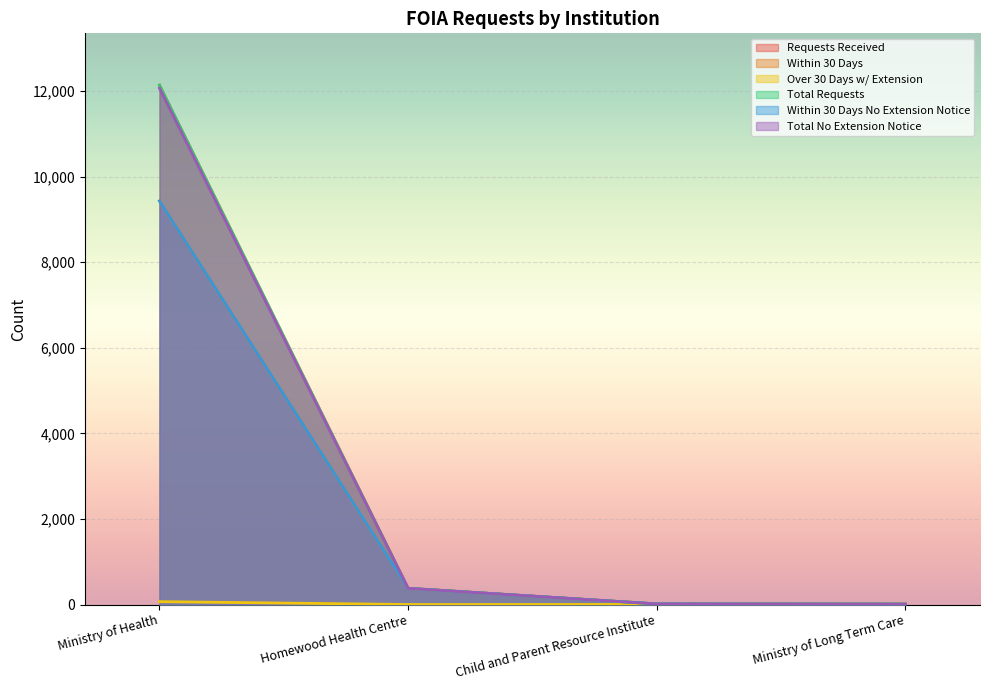

Reading left to right, what are all the values shown in this chart?

sec_3_1_requests_received: Ministry of Health=12135	Homewood Health Centre=378	Child and Parent Resource Institute=14	Ministry of Long Term Care=12
sec_4_1_within_30_days: Ministry of Health=9432	Homewood Health Centre=378	Child and Parent Resource Institute=13	Ministry of Long Term Care=7
sec_4_2_over_30_days_with_extension_not: Ministry of Health=67	Homewood Health Centre=0	Child and Parent Resource Institute=1	Ministry of Long Term Care=5
sec_4_4_total_requests: Ministry of Health=12135	Homewood Health Centre=378	Child and Parent Resource Institute=14	Ministry of Long Term Care=12
sec_5_1_within_30_days_no_extension_not: Ministry of Health=9430	Homewood Health Centre=378	Child and Parent Resource Institute=13	Ministry of Long Term Care=7
sec_5_3_total_no_extension_notice: Ministry of Health=12066	Homewood Health Centre=378	Child and Parent Resource Institute=13	Ministry of Long Term Care=7